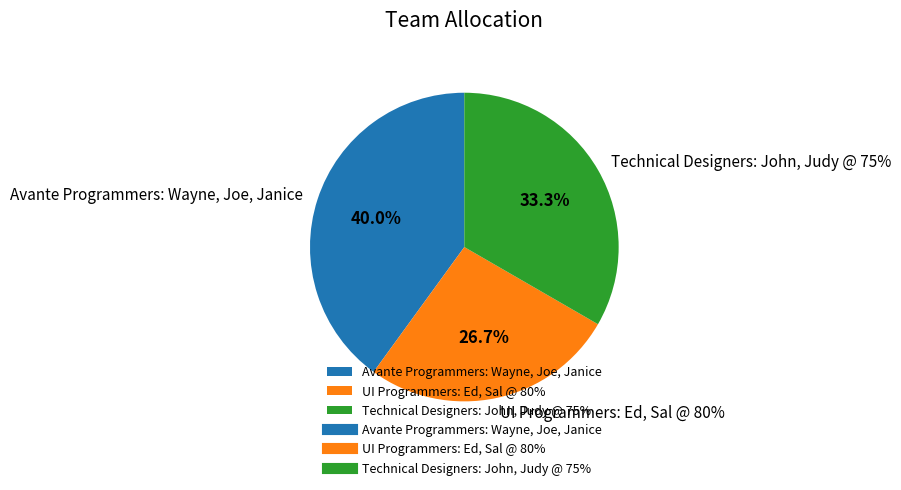

The UI Programmers: Ed, Sal @ 80% slice represents 27% of the pie. True or false?

True